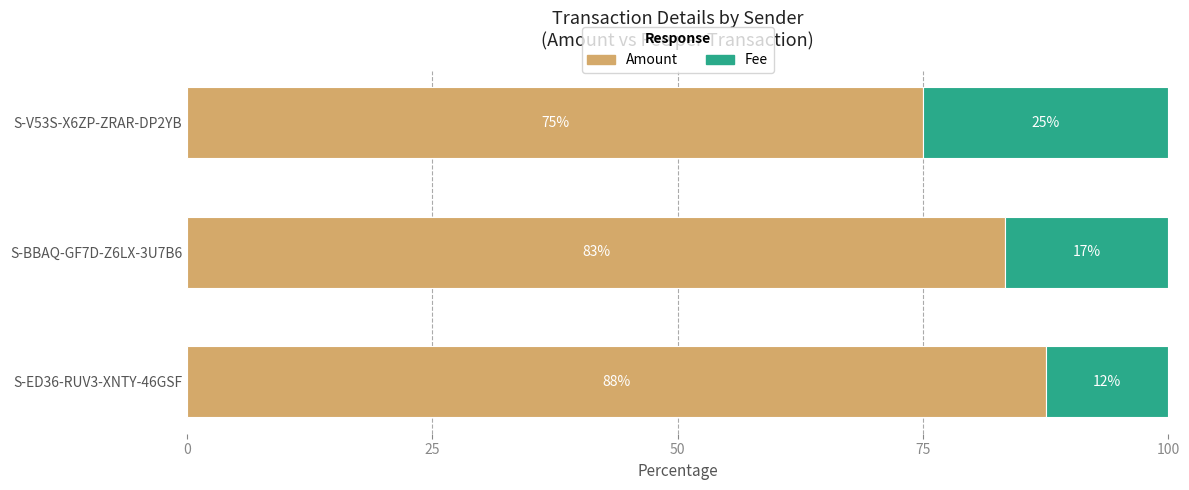

List the labels in order of Amount value, smallest first.

S-V53S-X6ZP-ZRAR-DP2YB, S-BBAQ-GF7D-Z6LX-3U7B6, S-ED36-RUV3-XNTY-46GSF